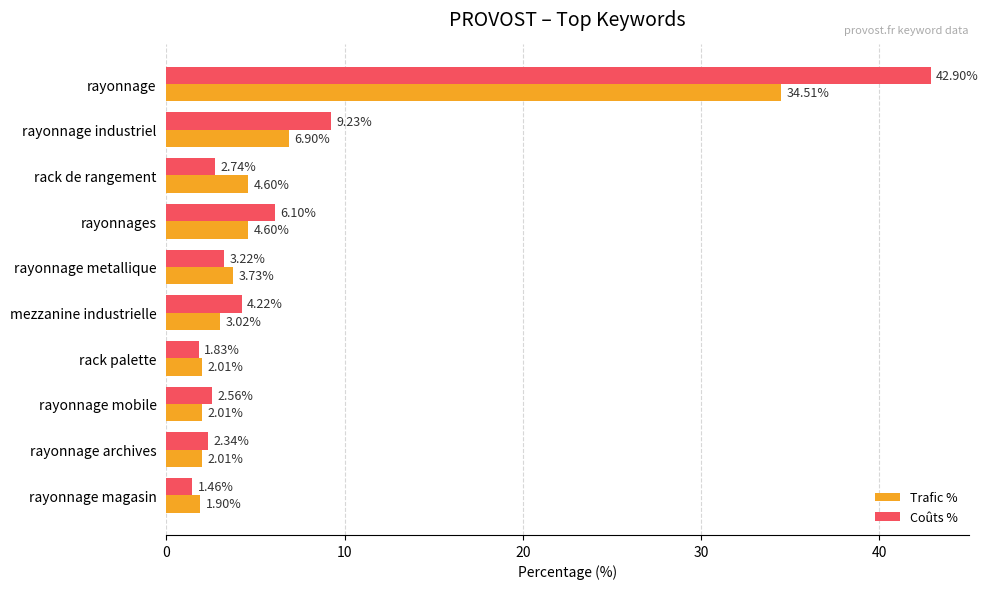

What is the sum of the Trafic % values at rayonnage and rayonnage metallique?

38.2